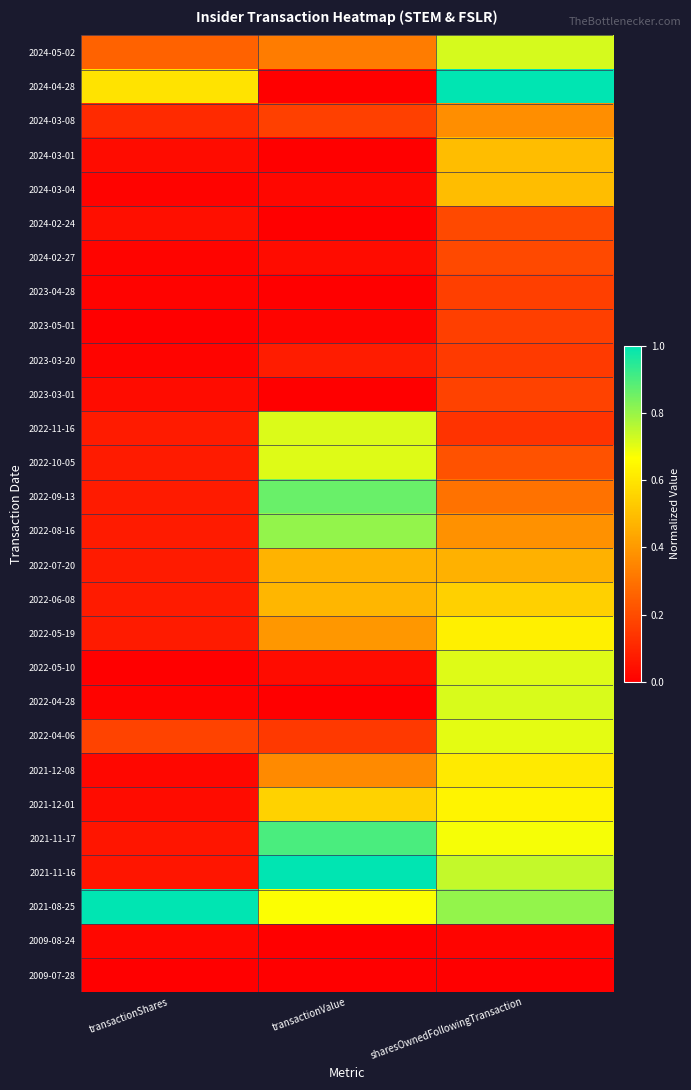

At how many categories does at least one series exceed 0?

3